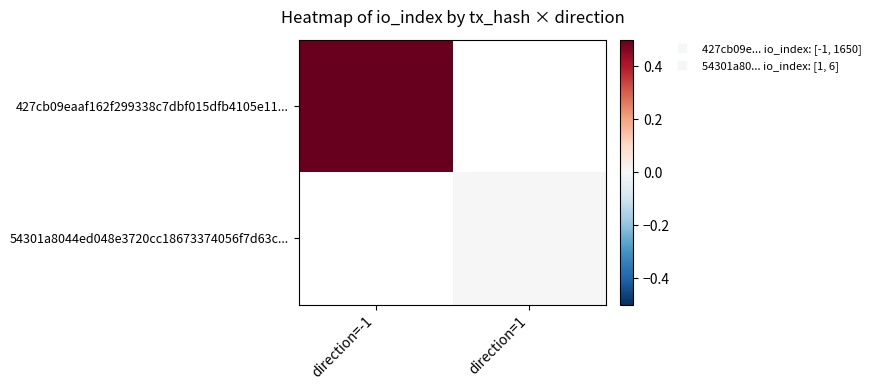

List the labels in order of 427cb09eaaf162f299338c7dbf015dfb4105e11... value, largest first.

direction=-1, direction=1